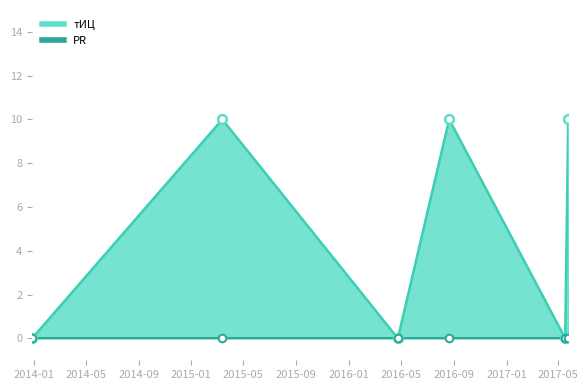

What is the change in value from 2013-12-28 to 2017-05-24?

+10